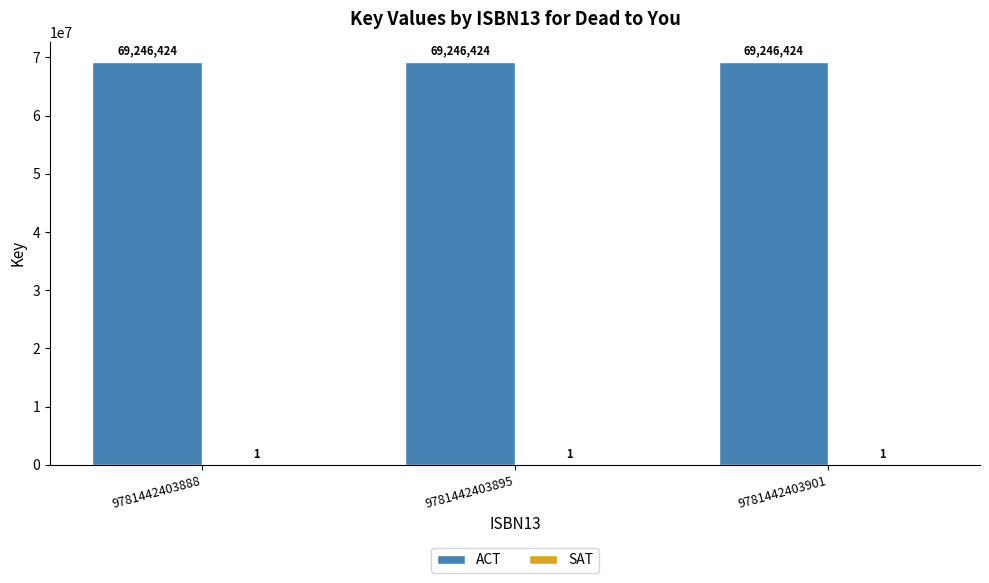

What is the average value of the ACT series?

69246424